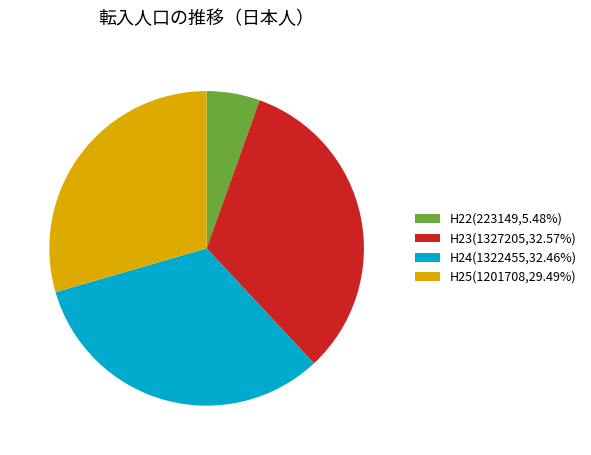

Is there any slice that represents more than half of the pie?

No